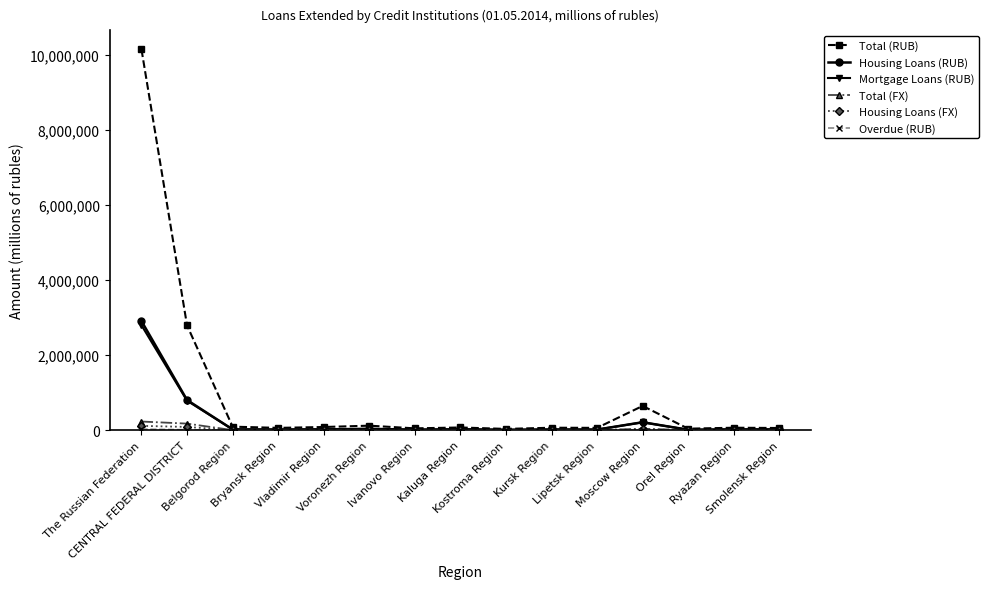

What is the sum of the Housing Loans (FX) values at Kursk Region and Orel Region?

364